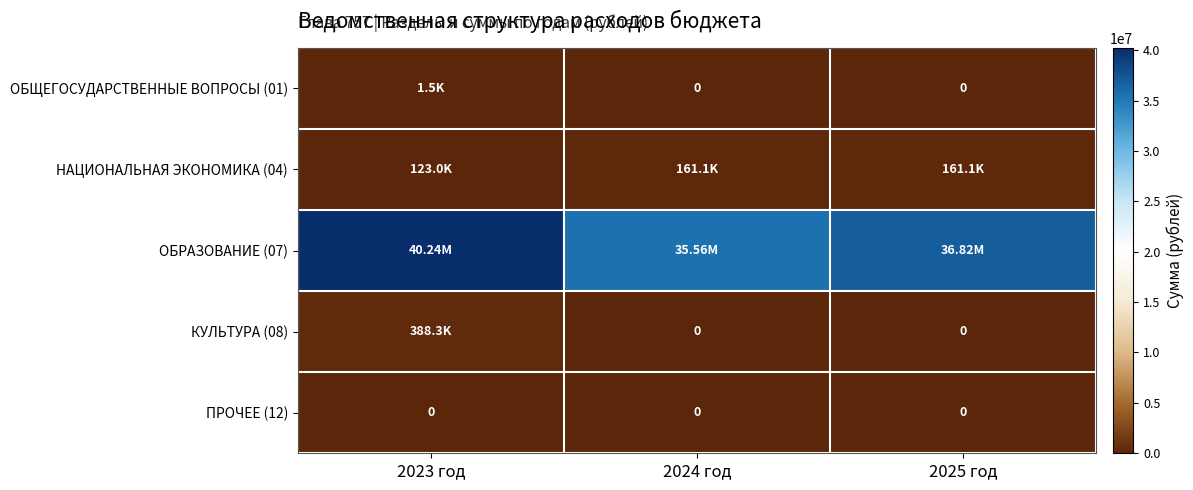

What is the total value across all series at 2023 год?

40751580.4